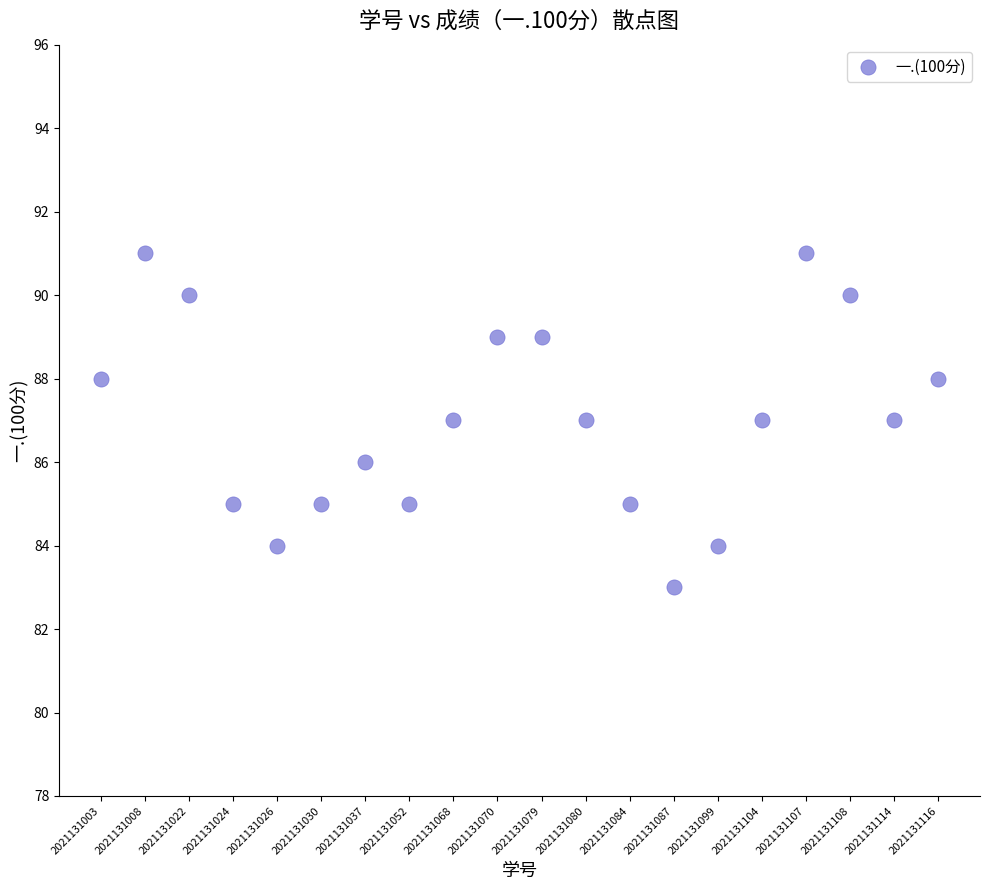

What is the range of Y values (max minus min)?

8